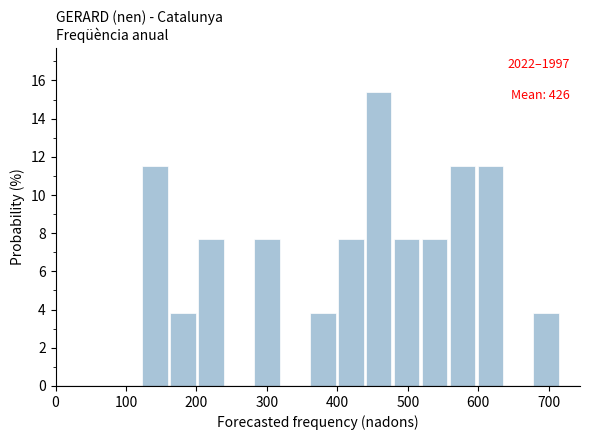

Around what value on the x-axis is the tallest bar? Give the approximate position of its centre, as read against the axis.

460